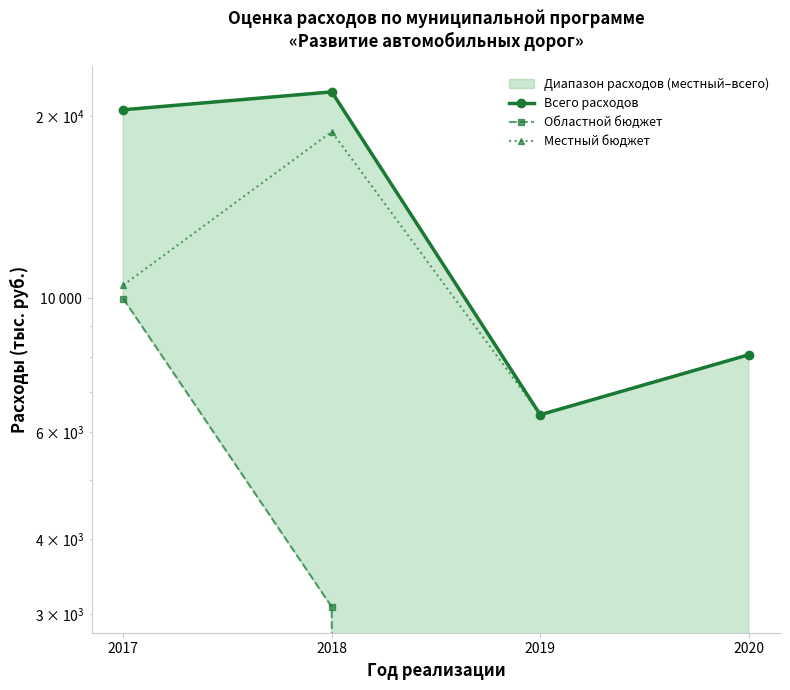

At 2019, list the series in order from smallest to largest.

Областной бюджет, Всего расходов, Местный бюджет